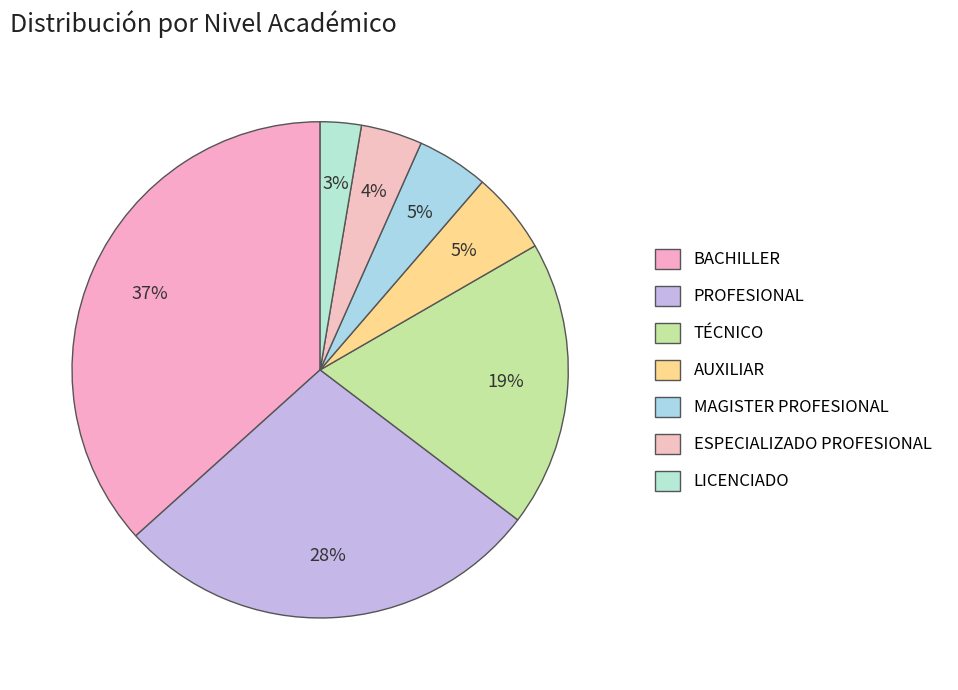

The LICENCIADO slice represents 3% of the pie. True or false?

True